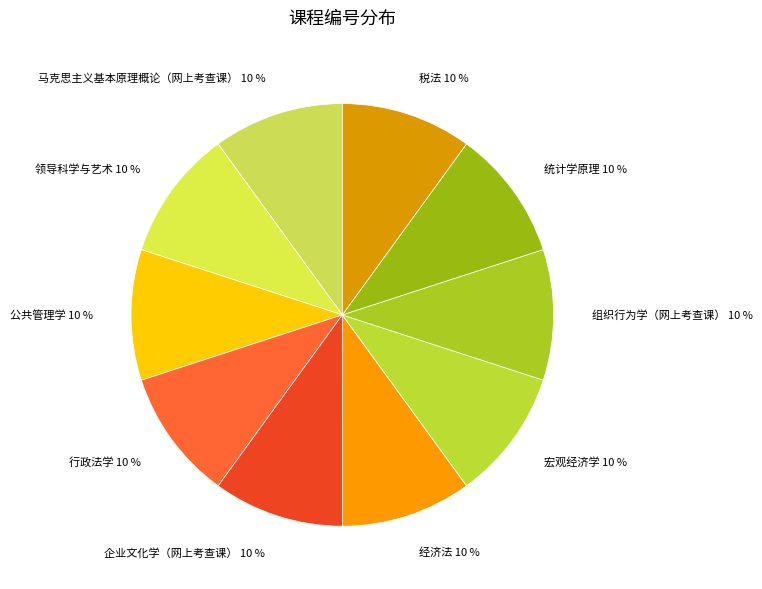

True or false: 宏观经济学 accounts for 10% of the total.

True